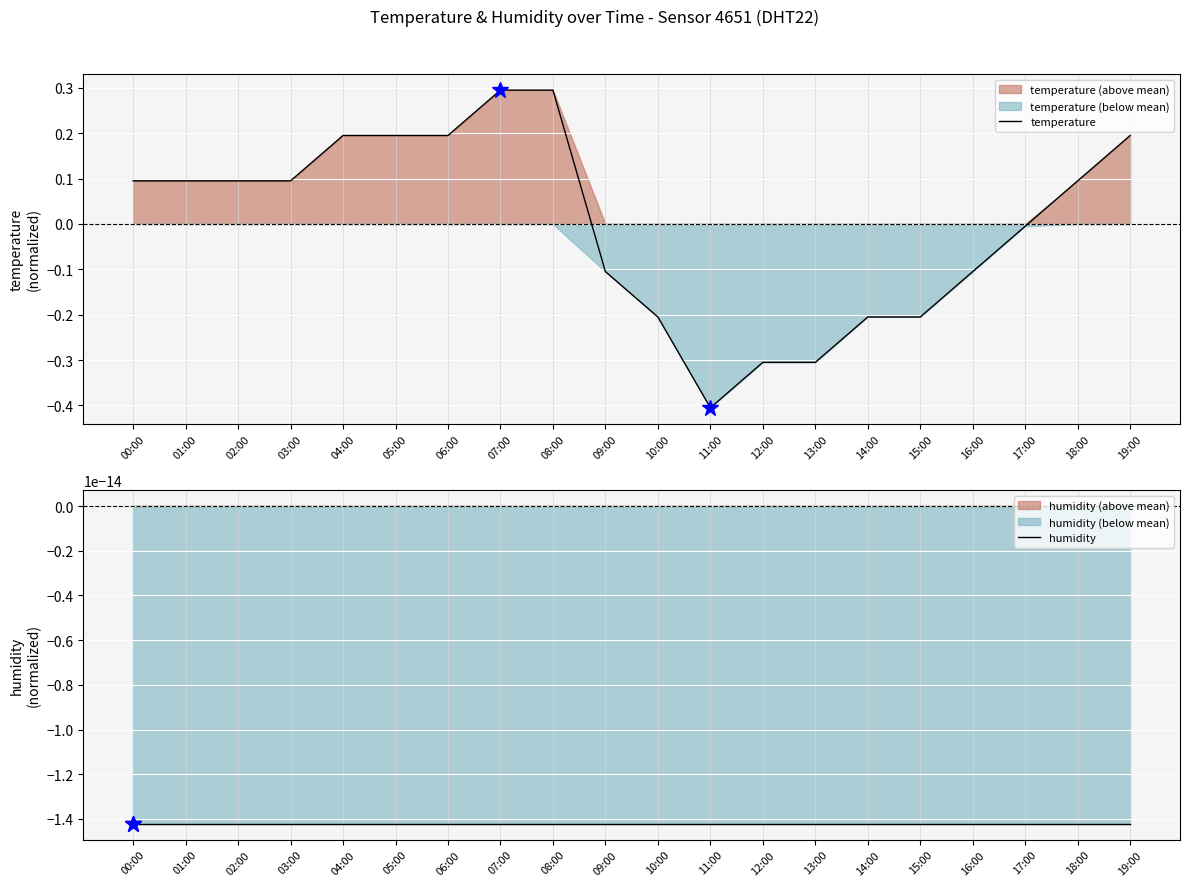

Reading left to right, transcribe all the data shown in this chart.

temperature: 0.1	0.1	0.1	0.1	0.2	0.2	0.2	0.3	0.3	-0.1	-0.2	-0.4	-0.3	-0.3	-0.2	-0.2	-0.1	-0.0	0.1	0.2
humidity: -0.0	-0.0	-0.0	-0.0	-0.0	-0.0	-0.0	-0.0	-0.0	-0.0	-0.0	-0.0	-0.0	-0.0	-0.0	-0.0	-0.0	-0.0	-0.0	-0.0